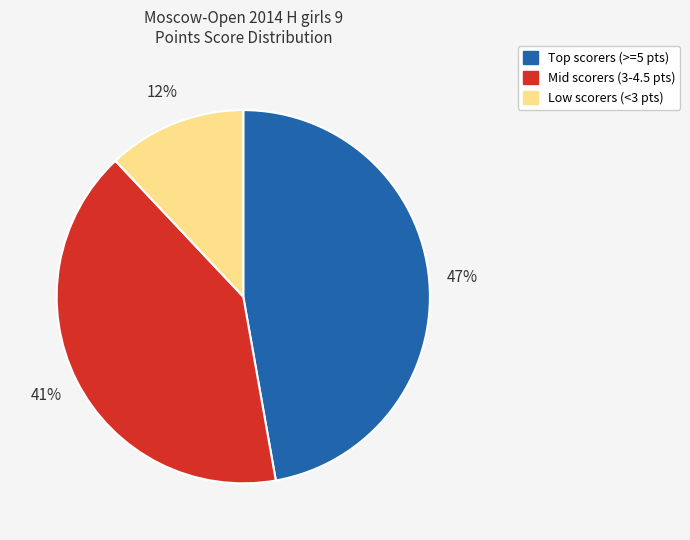

To the nearest percent, what is the difference between the largest and smallest slice percentages?

35%